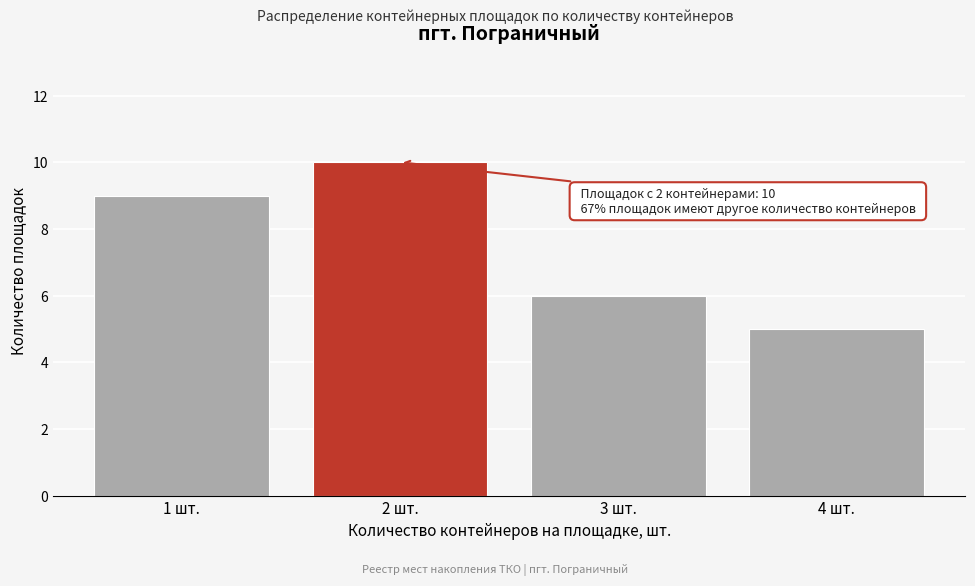

Reading left to right, extract all data points from this chart.

9	10	6	5